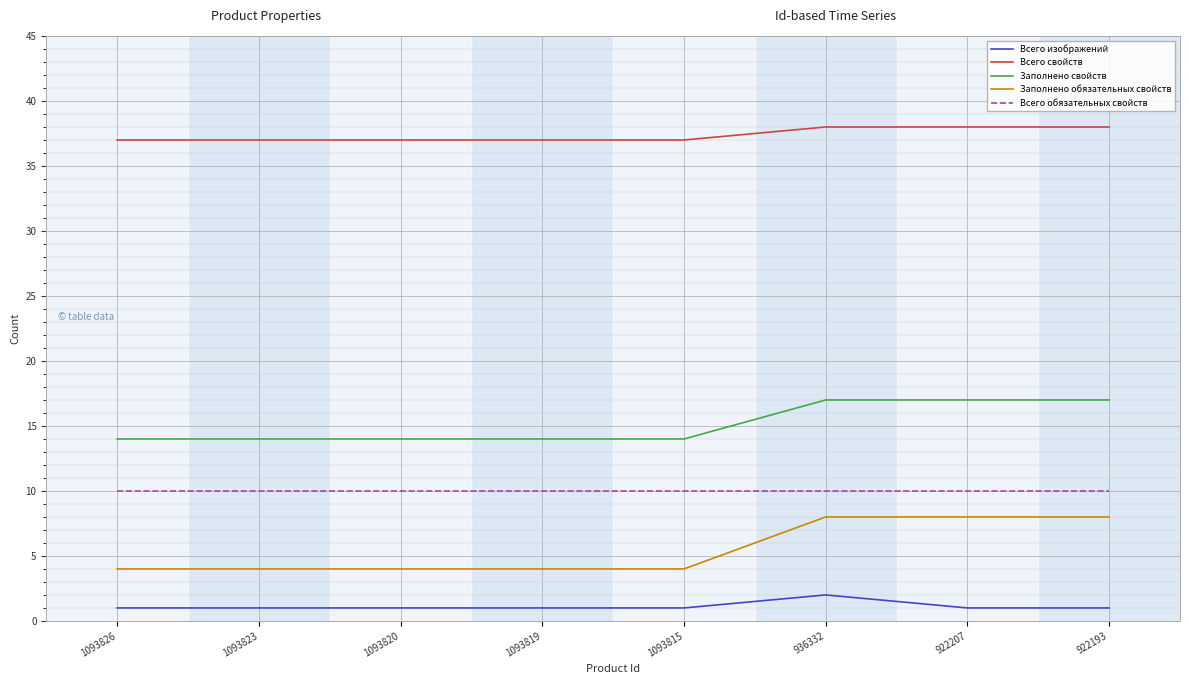

True or false: Всего обязательных свойств and Заполнено свойств intersect in this chart.

False